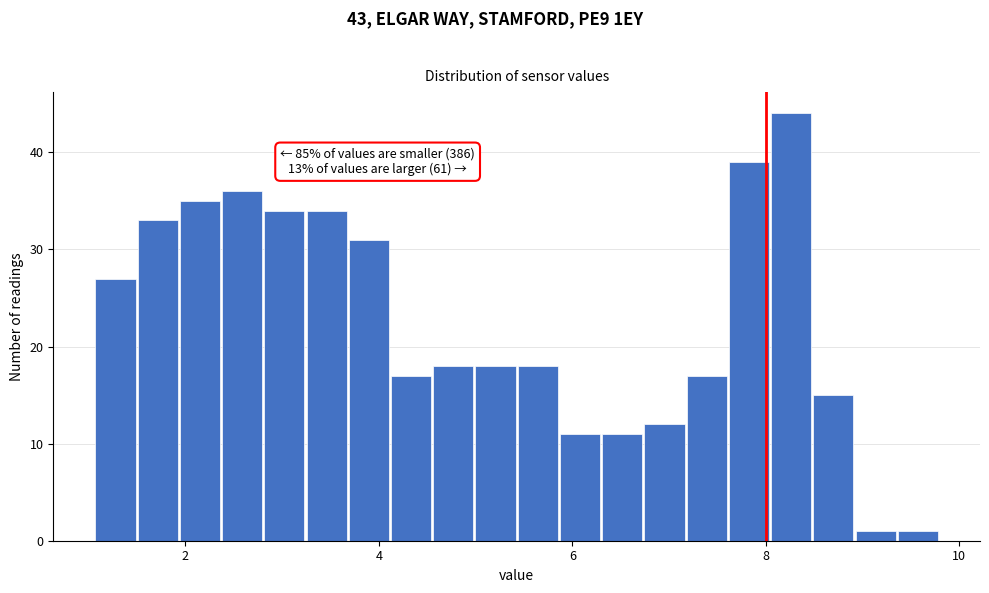

Around what value on the x-axis is the tallest bar? Give the approximate position of its centre, as read against the axis.

8.2